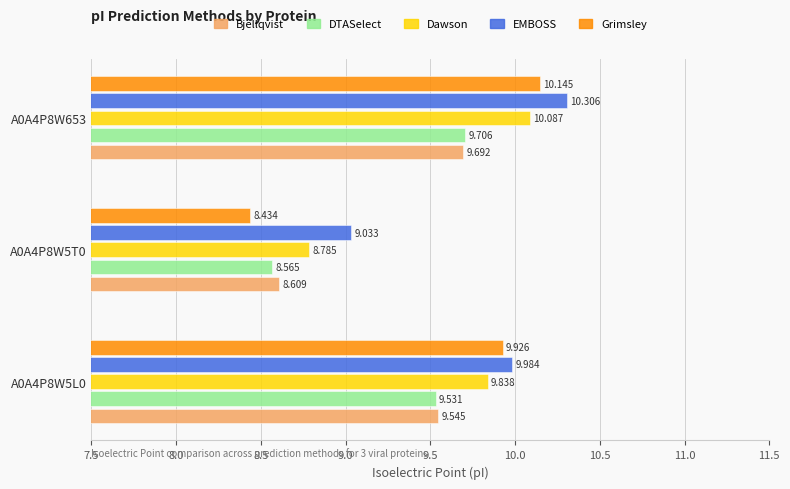

How many distinct data groups are displayed?

5